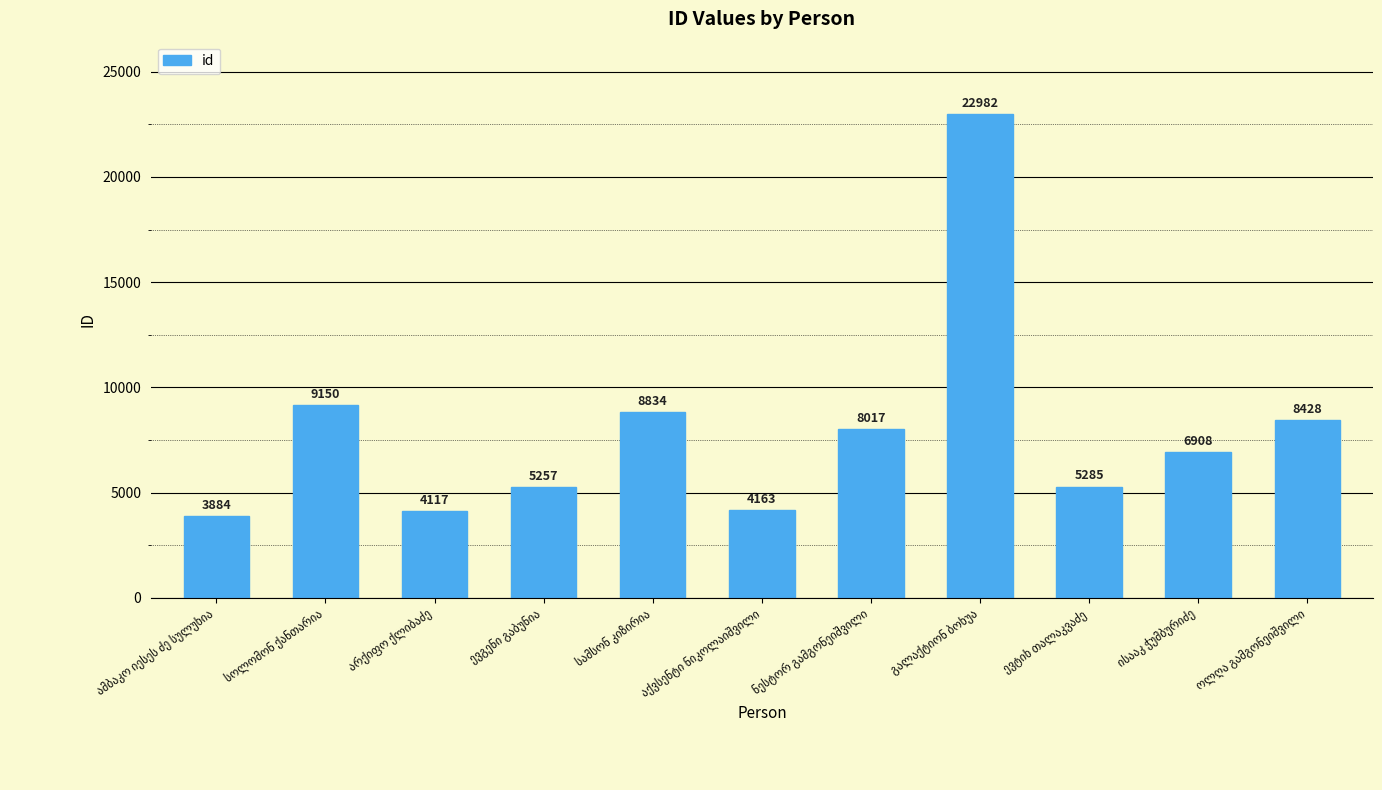

Reading left to right, transcribe all the data shown in this chart.

3884	9150	4117	5257	8834	4163	8017	22982	5285	6908	8428